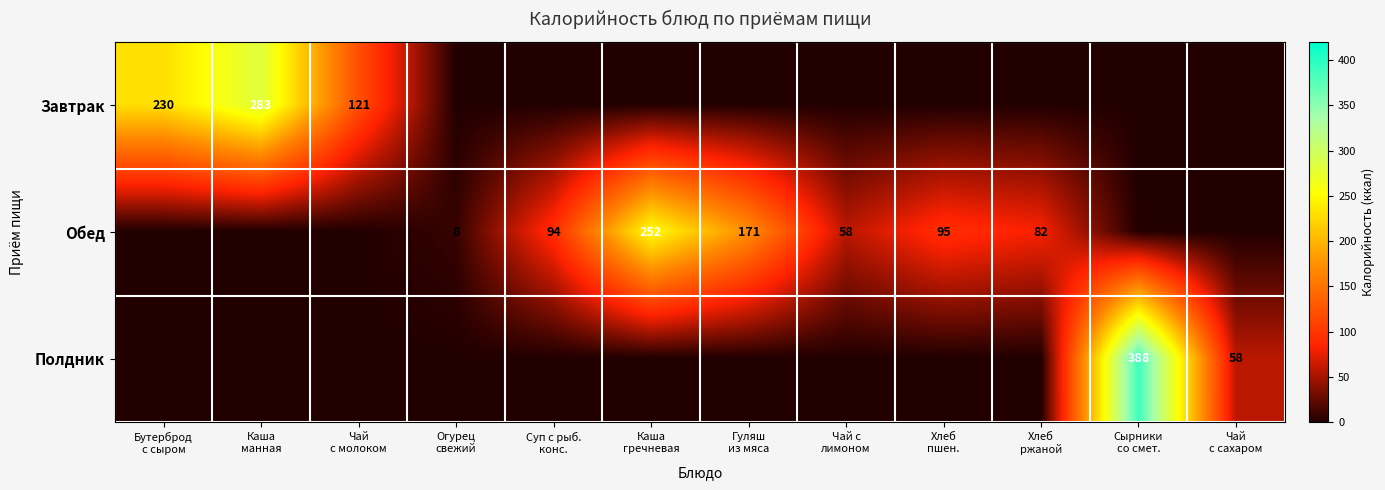

List the labels in order of Обед value, largest first.

Каша гречневая, Гуляш из мяса, Хлеб пшен., Суп с рыб. конс., Хлеб ржаной, Чай с лимоном, Огурец свежий, Бутерброд с сыром, Каша манная, Чай с молоком, Сырники со смет., Чай с сахаром